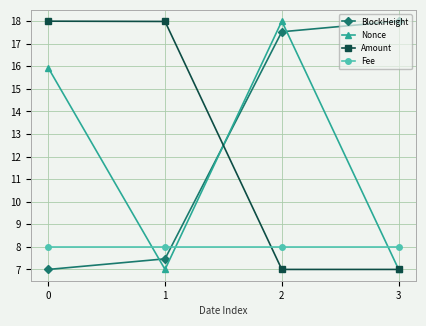

Count the number of categories in the chart.

4